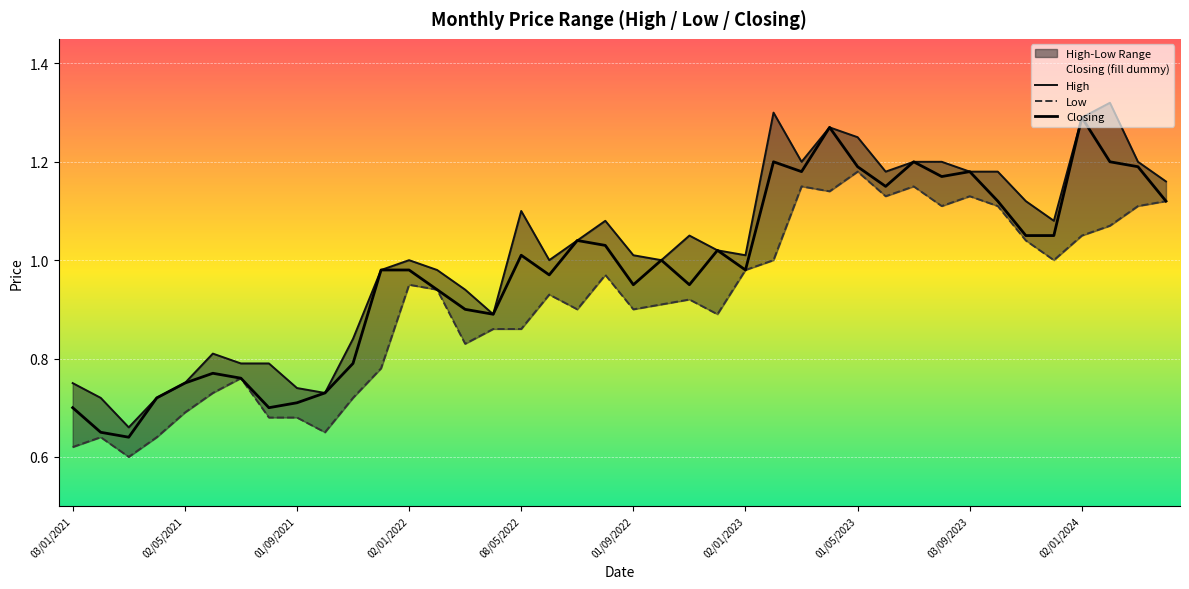

What is the highest value of the High series?

1.3